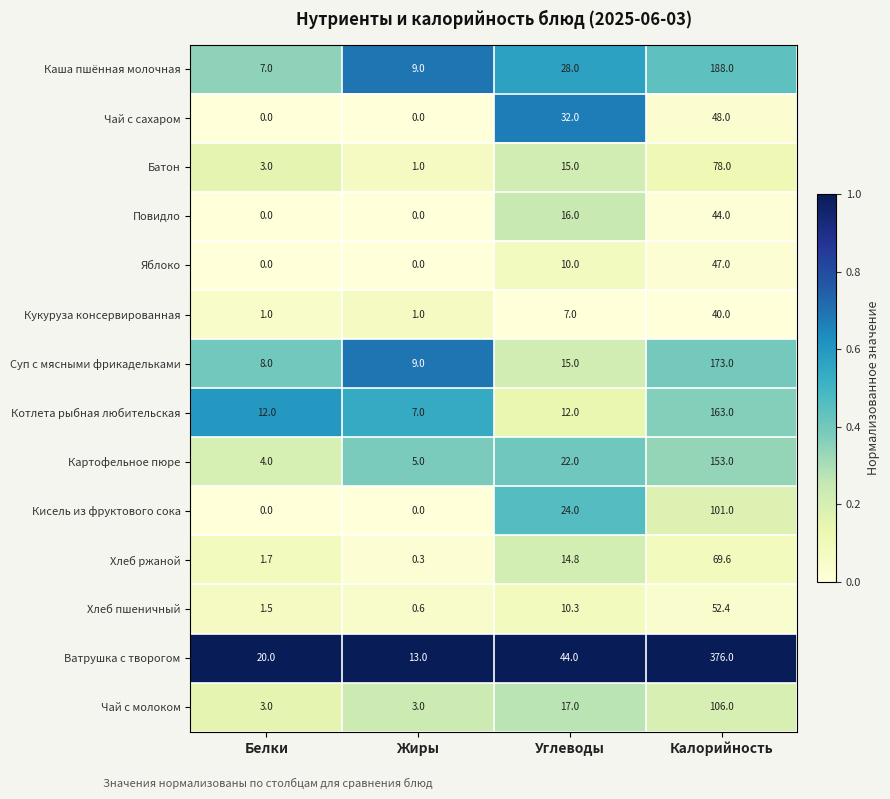

At how many categories does at least one series exceed 0?

4